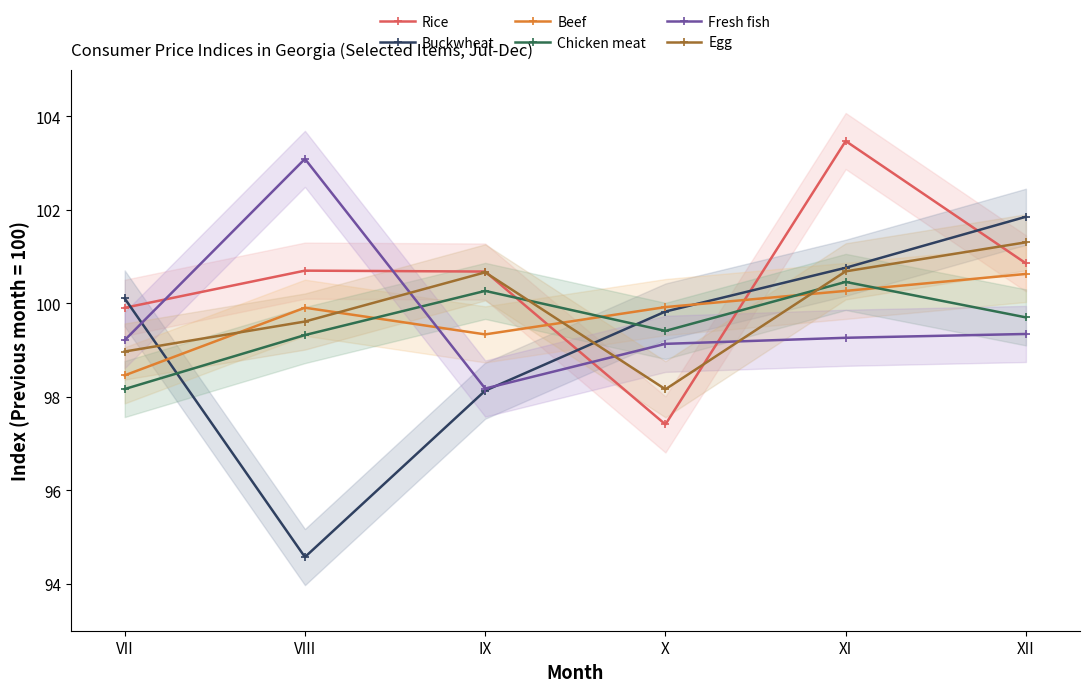

What is the value of the Buckwheat point at the 4th from the left?

99.8